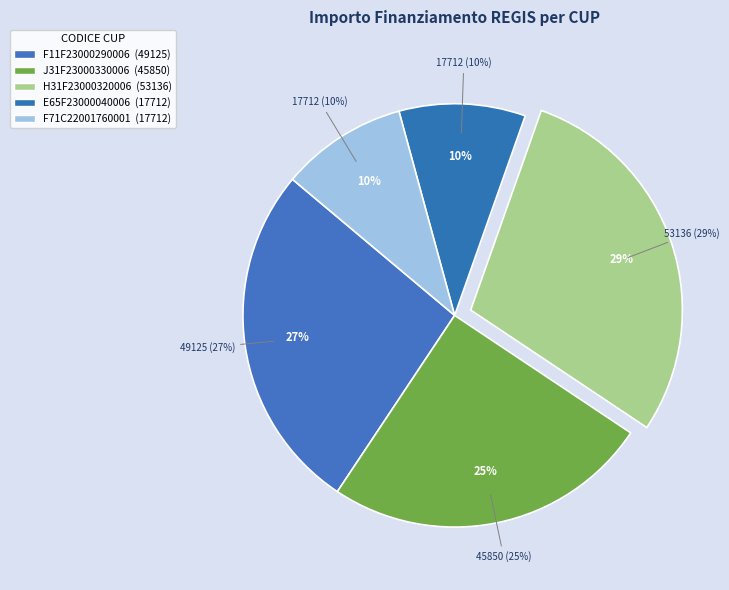

What percentage is the J31F23000330006 slice, to the nearest percent?

25%